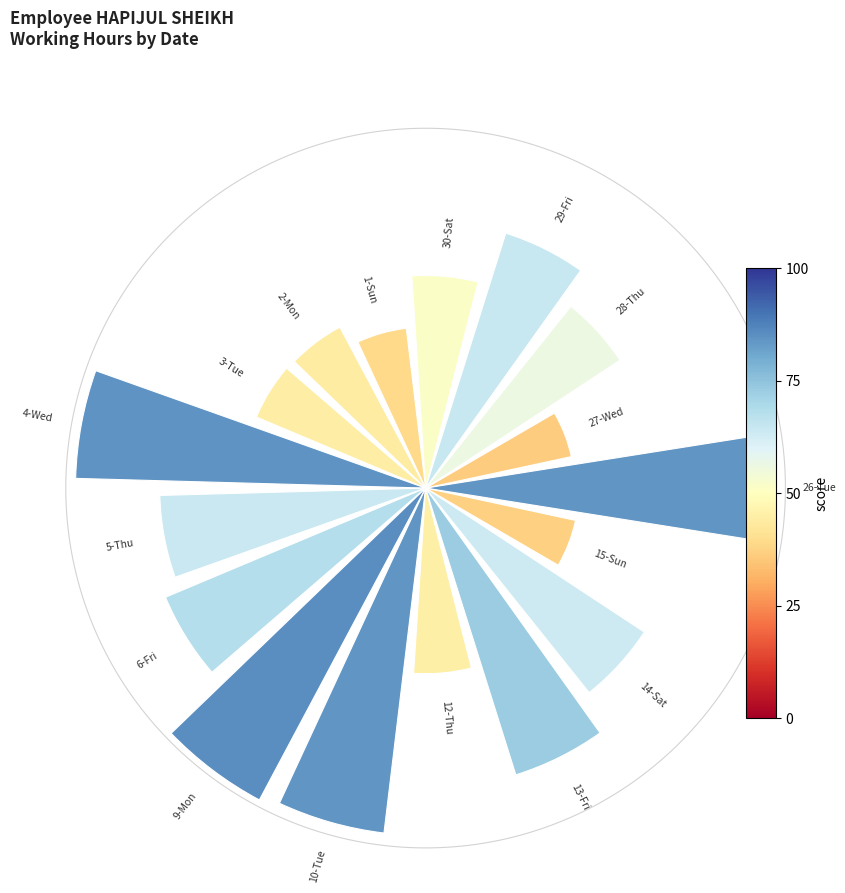

How many segments does this pie chart have?

17